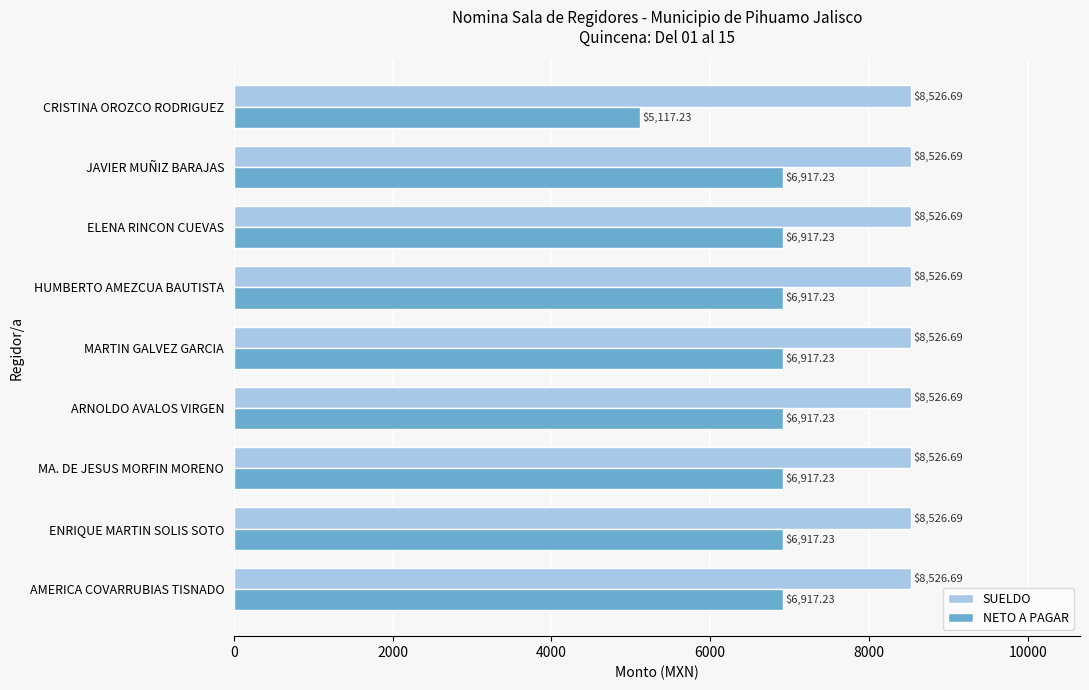

What is the sum of the SUELDO values at AMERICA COVARRUBIAS TISNADO and ARNOLDO AVALOS VIRGEN?

17053.4